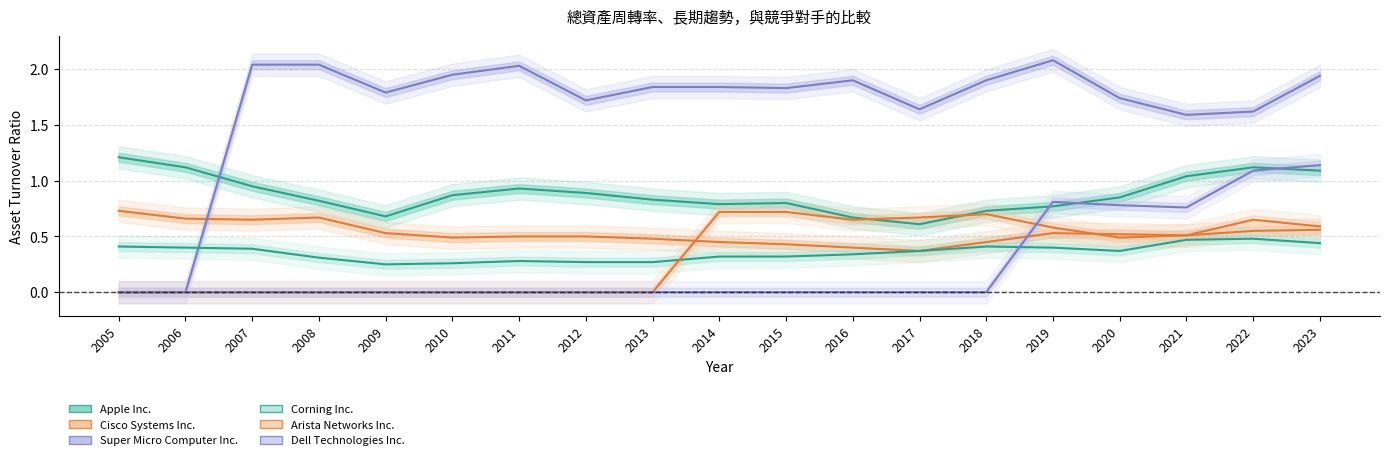

At 2015, list the series in order from smallest to largest.

Dell Technologies Inc., Corning Inc., Cisco Systems Inc., Arista Networks Inc., Apple Inc., Super Micro Computer Inc.